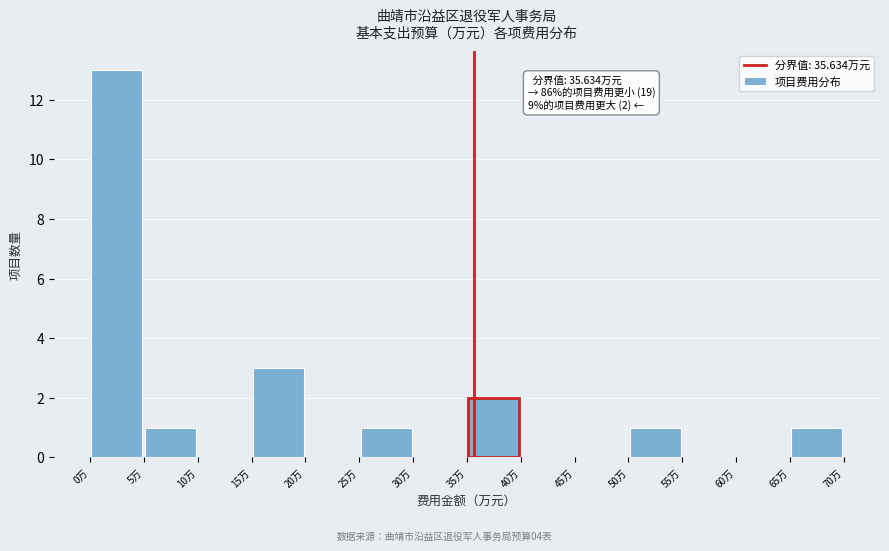

Over which range of the x-axis is the bar tallest?

0 to 5